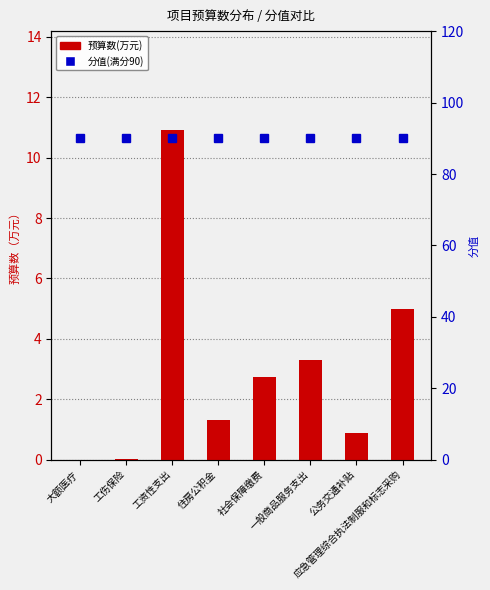

Is the value of 预算数(万元) at 工伤保险 greater than the value of 分值(满分90) at 应急管理综合执法制服和标志采购?

No